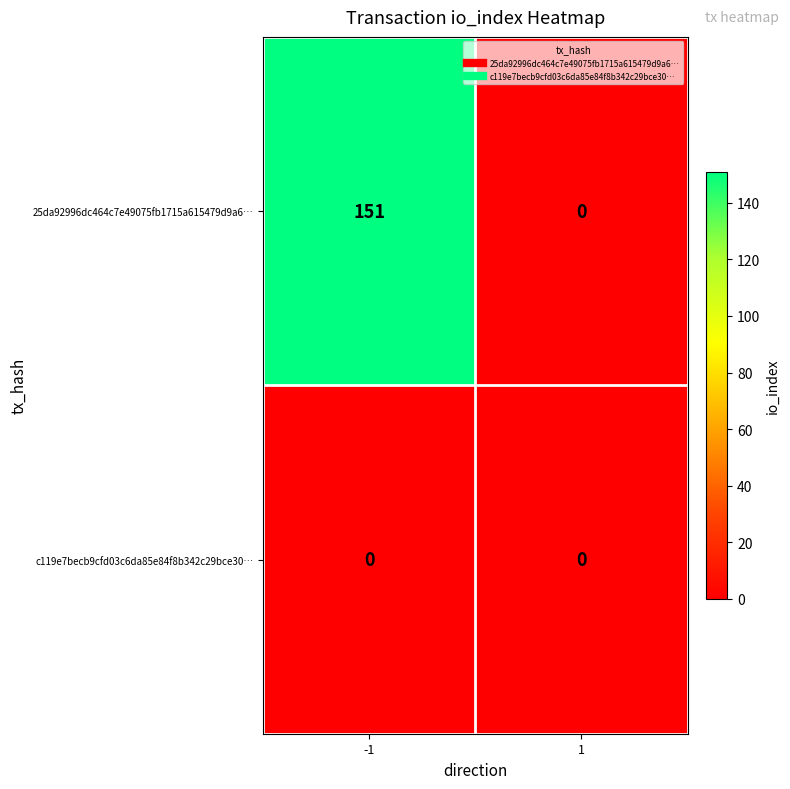

The value of 25da92996dc464c7e49075fb1715a615479d9a6… at -1 is 260. True or false?

False